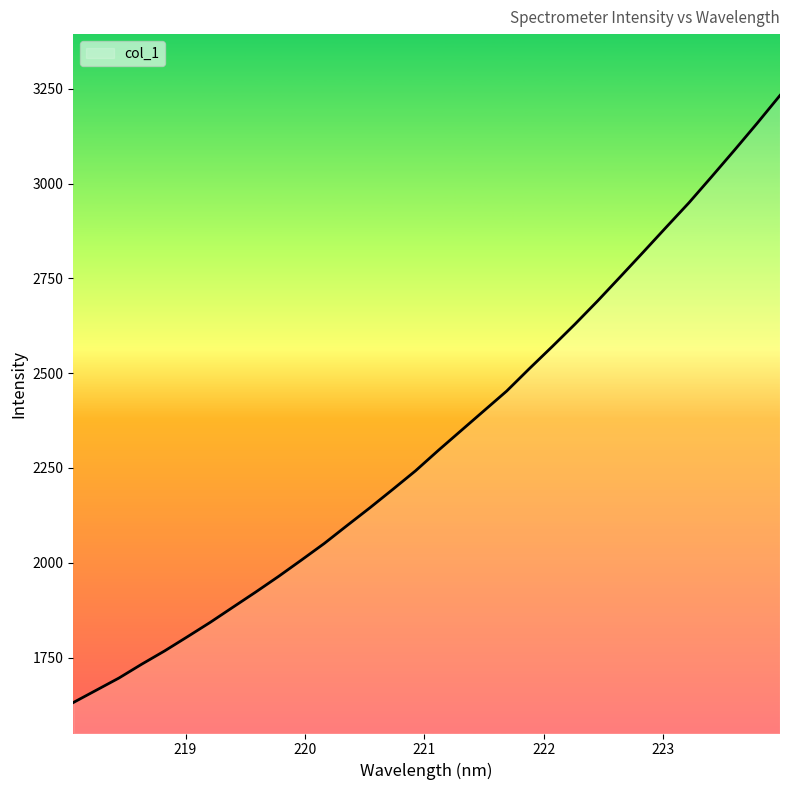

What is the minimum value shown in the chart?

1631.6